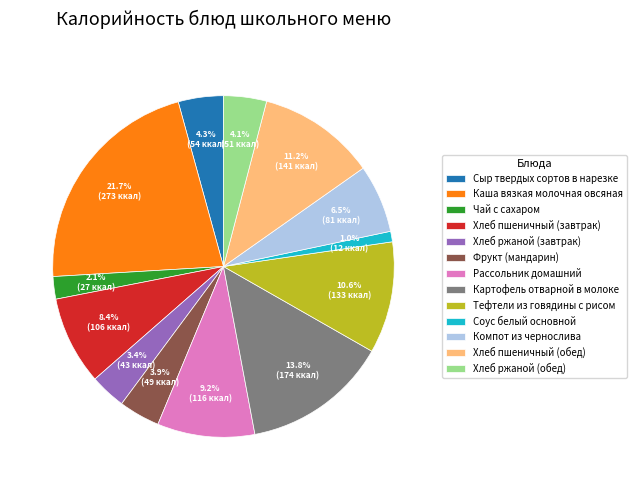

How many segments does this pie chart have?

13